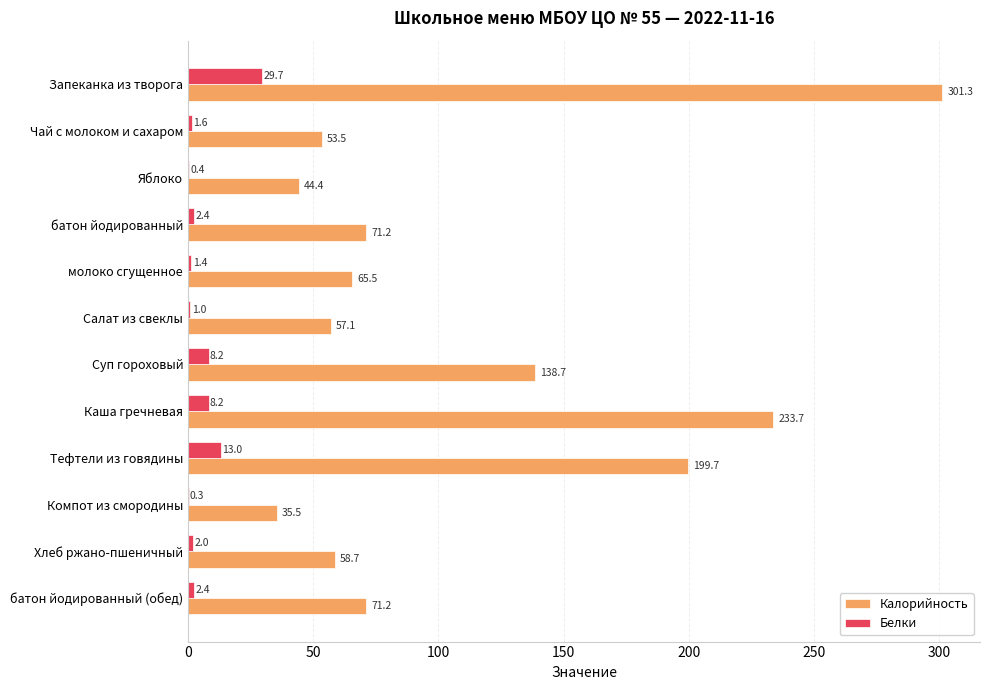

What is the greatest value displayed?

301.3